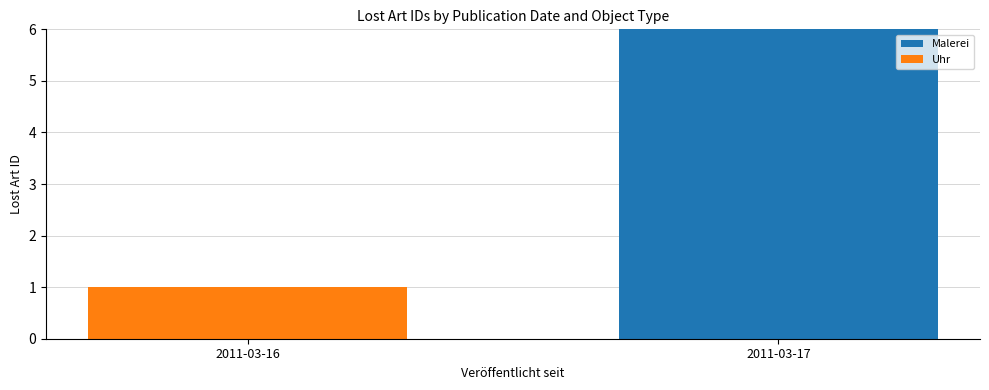

Is it true that Malerei equals -4 at 2011-03-16?

False